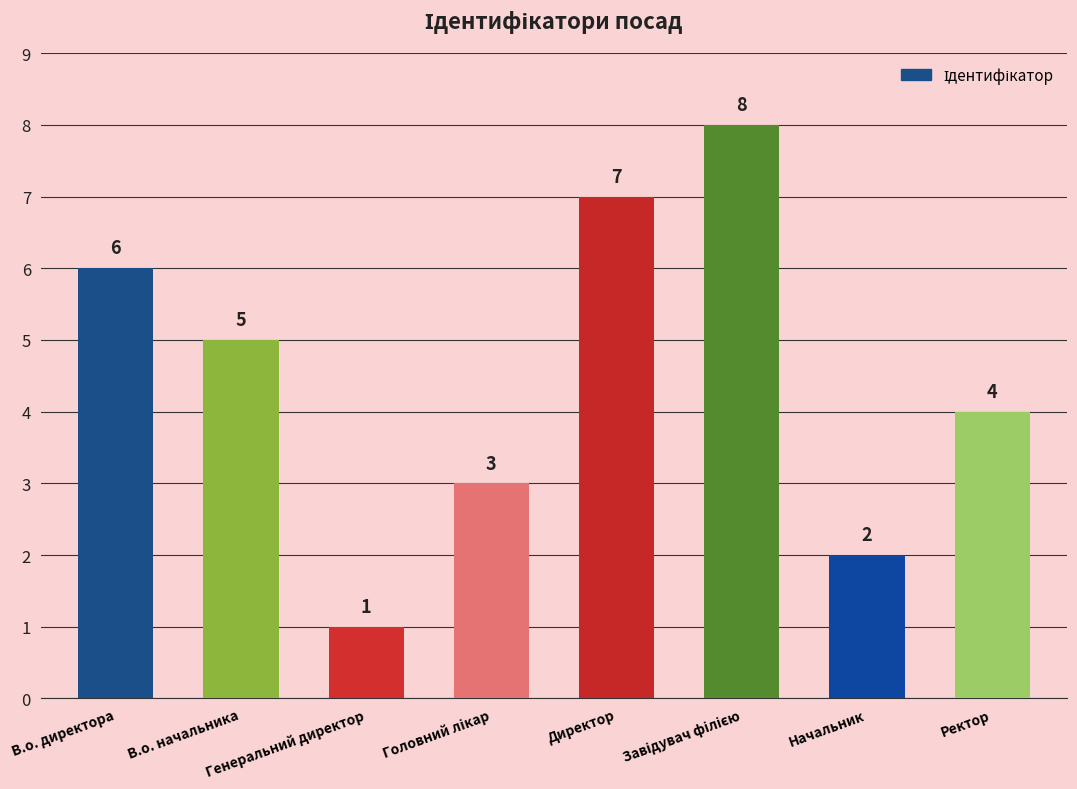

What is the maximum value shown in the chart?

8